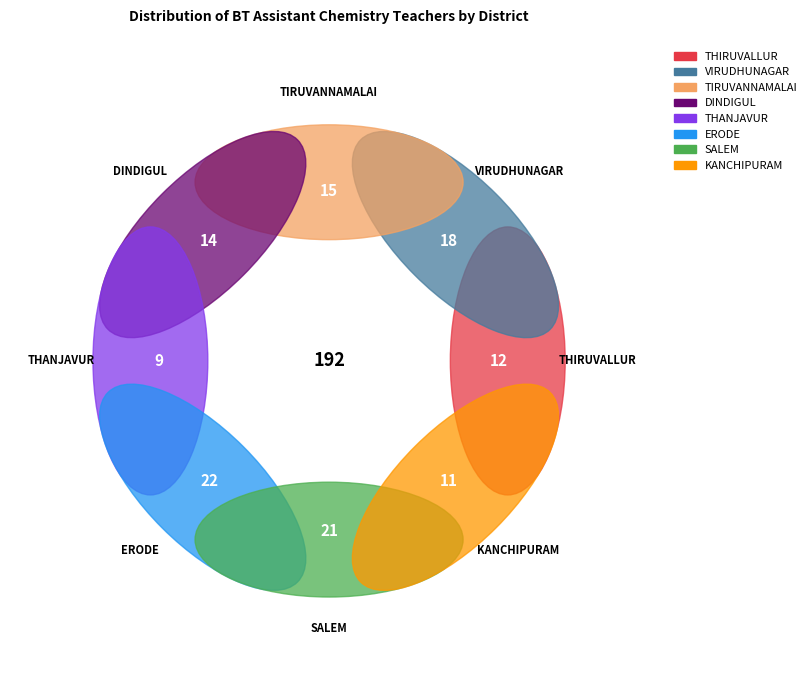

What is the largest slice in the pie chart?

ERODE